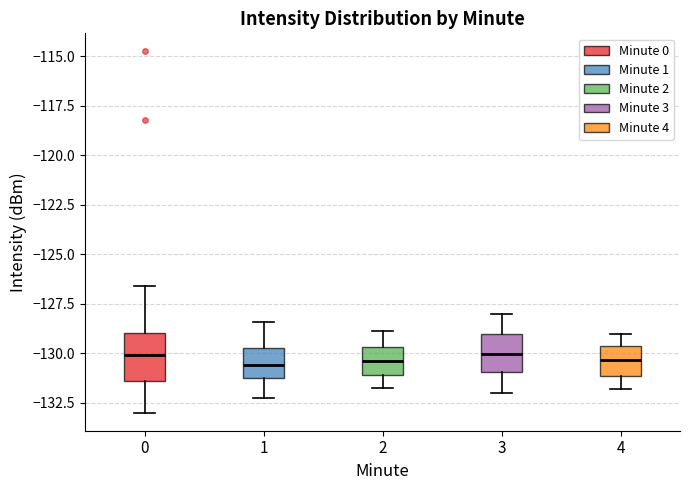

Reading left to right, transcribe this box plot: for each box, give where its median line is, the range the box spans, and where its two whiskers end, as read against the y-axis. The values are not printed on the chart, so give them approximately, as read against the axis.

0: median -130.0, box -131.5 to -129.0, whiskers -133.0 to -126.5
1: median -130.5, box -131.5 to -129.5, whiskers -132.5 to -128.5
2: median -130.5, box -131.0 to -129.5, whiskers -131.5 to -129.0
3: median -130.0, box -131.0 to -129.0, whiskers -132.0 to -128.0
4: median -130.5, box -131.0 to -129.5, whiskers -132.0 to -129.0